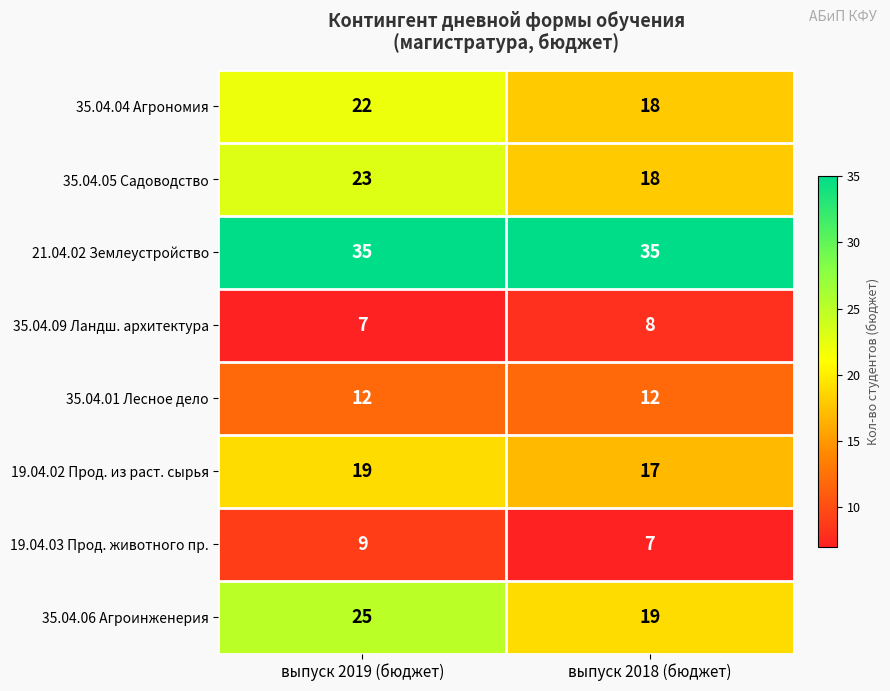

Rank the series by their maximum value, from lowest to highest.

35.04.09 Ландш. архитектура, 19.04.03 Прод. животного пр., 35.04.01 Лесное дело, 19.04.02 Прод. из раст. сырья, 35.04.04 Агрономия, 35.04.05 Садоводство, 35.04.06 Агроинженерия, 21.04.02 Землеустройство